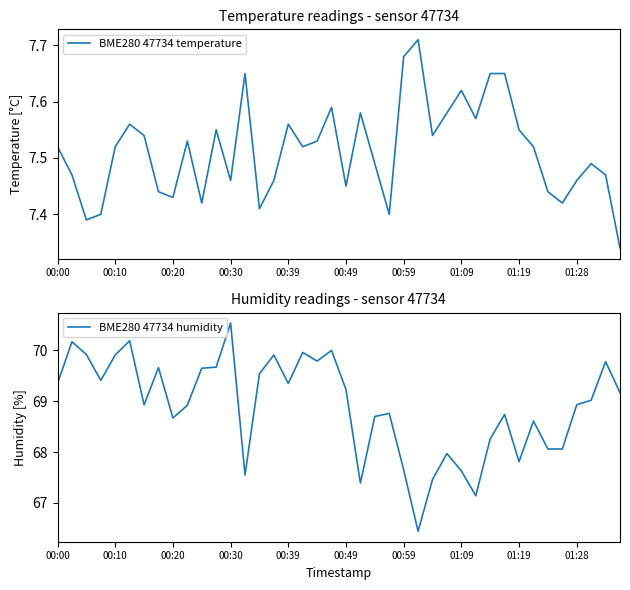

The BME280 47734 humidity series shows 69.2 at 00:49. True or false?

True